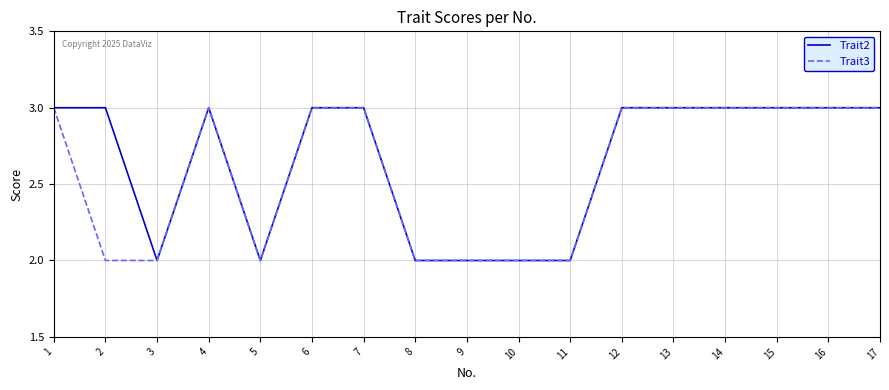

The value of Trait2 at 6 is 3. True or false?

True